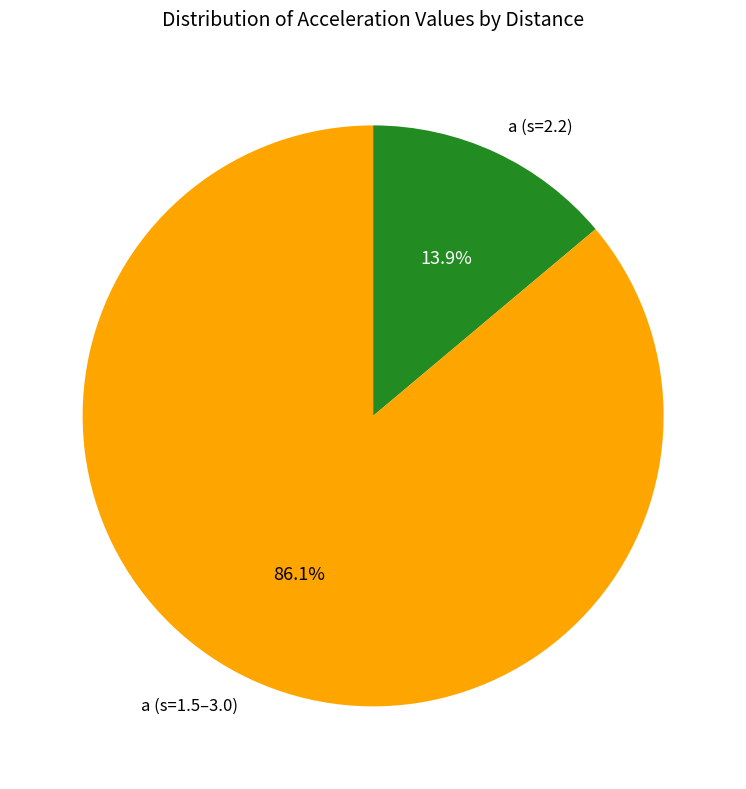

Is a (s=2.2) the majority of the pie?

No